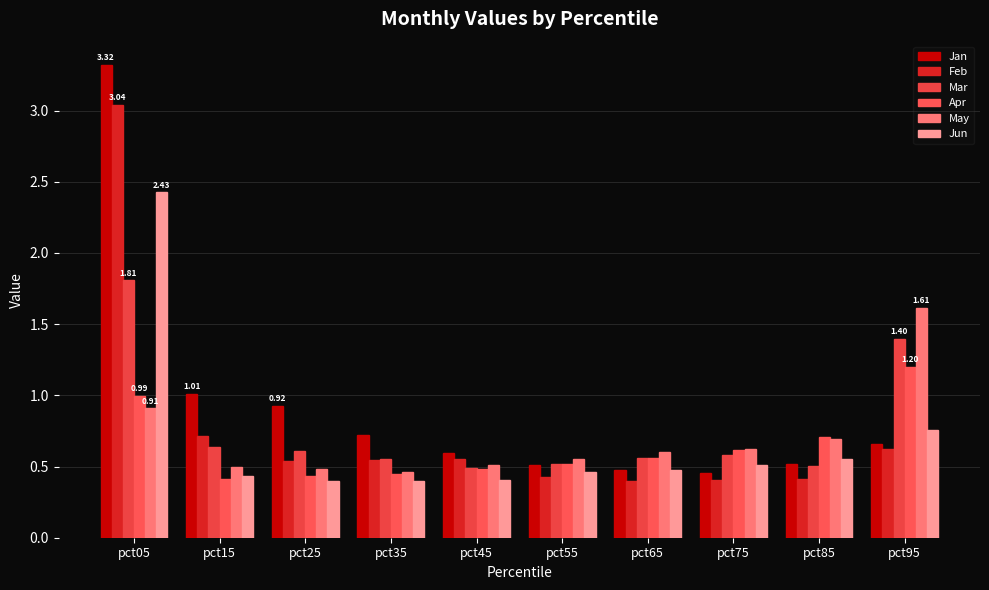

Which series has the largest total across all categories?

Jan